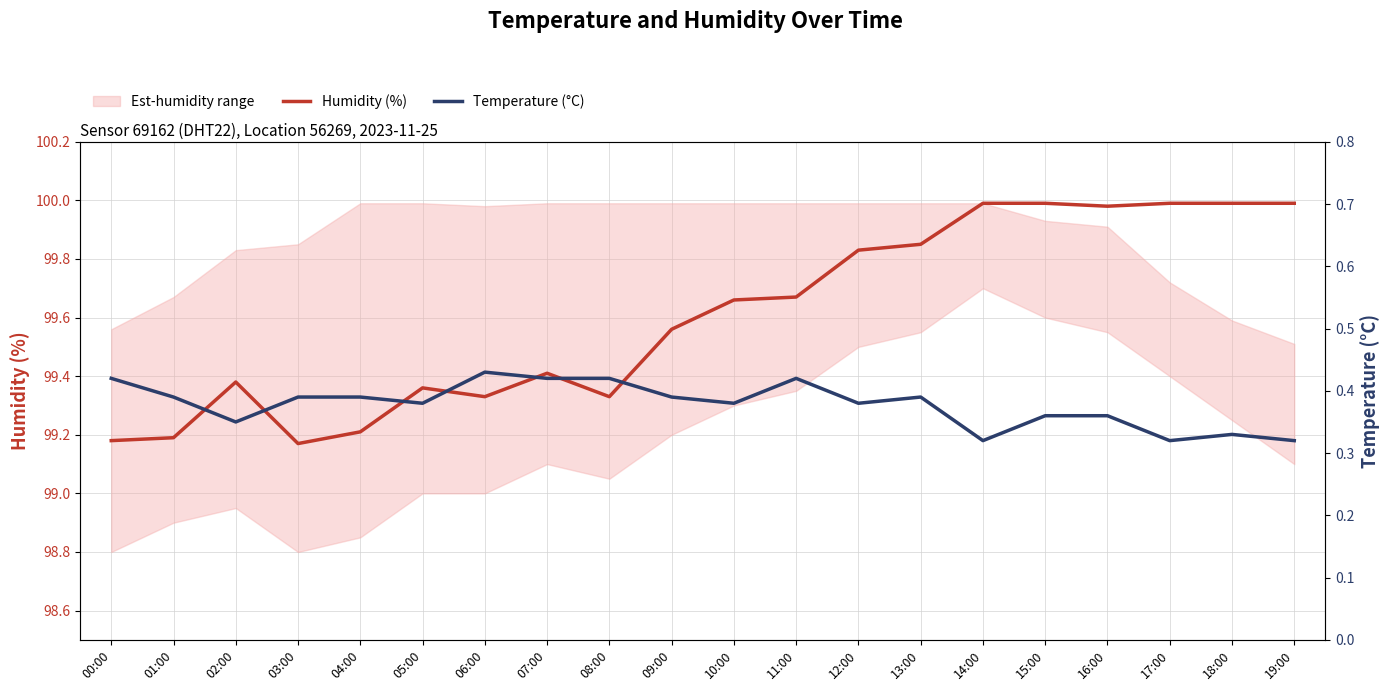

Is it true that Temperature (°C) equals 0.6 at 00:00?

False